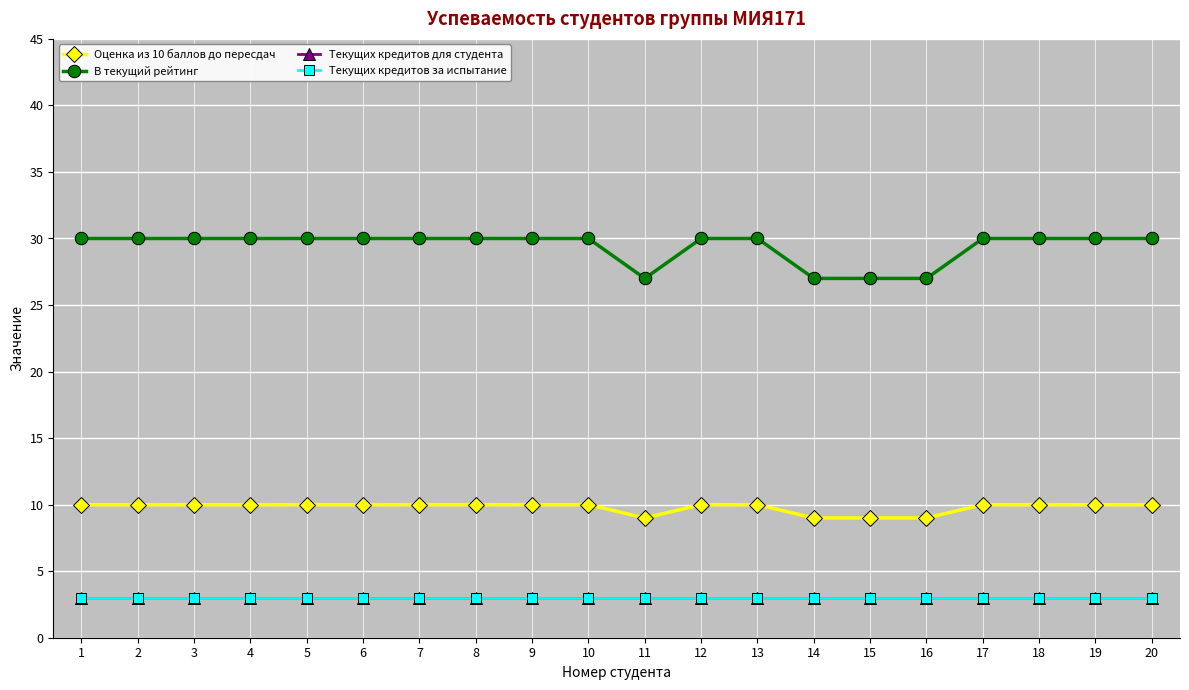

The value of Текущих кредитов за испытание at 4 is 3. True or false?

True